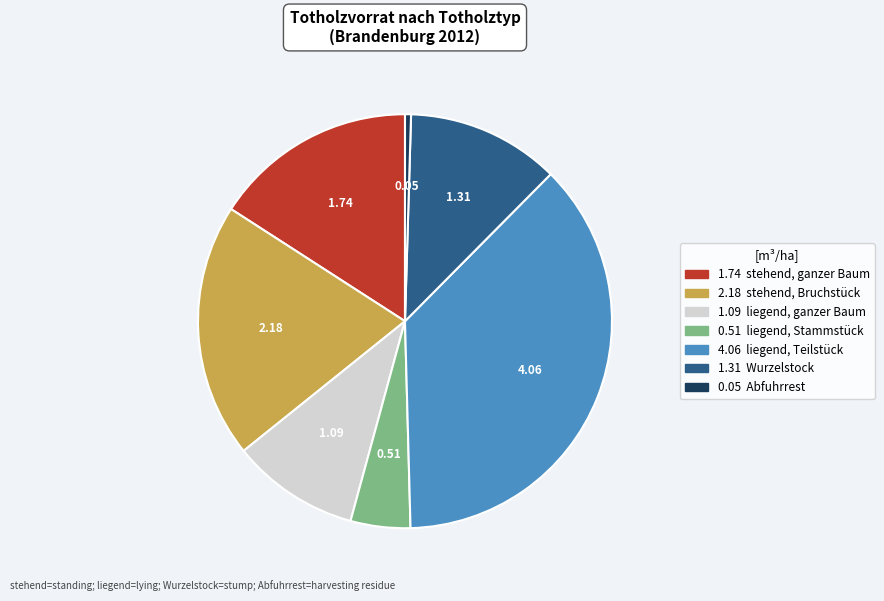

Is there any slice that represents more than half of the pie?

No